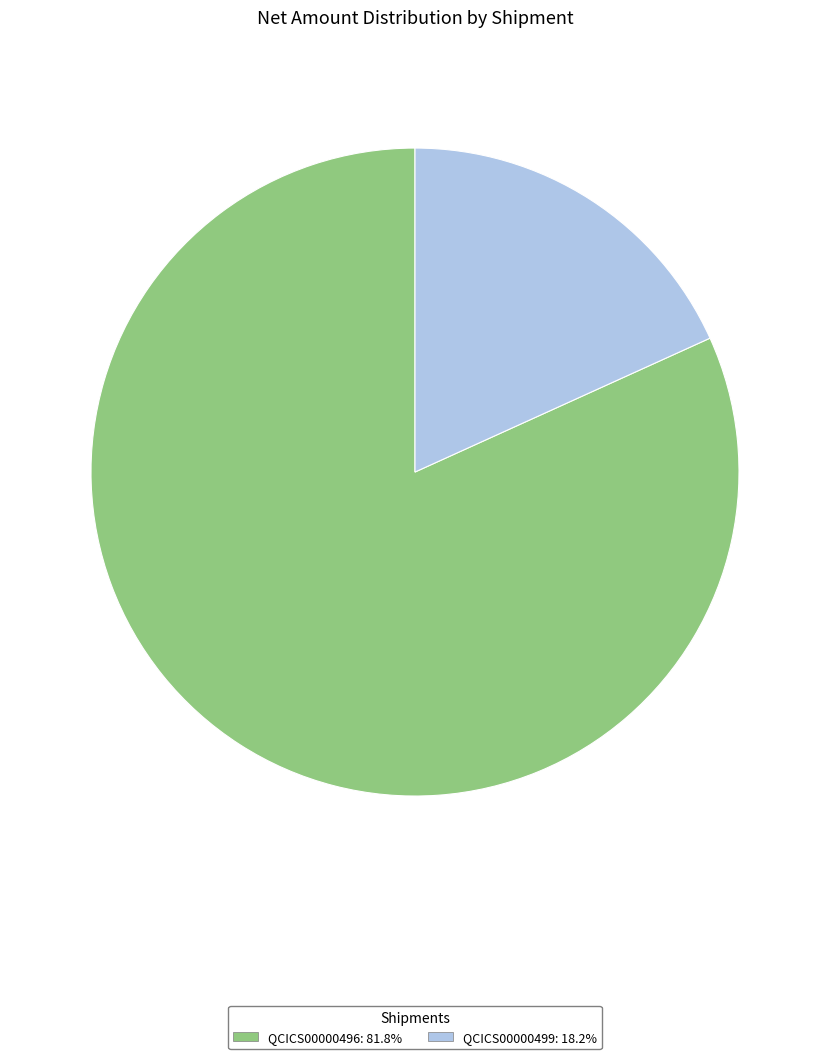

Is QCICS00000499 the majority of the pie?

No